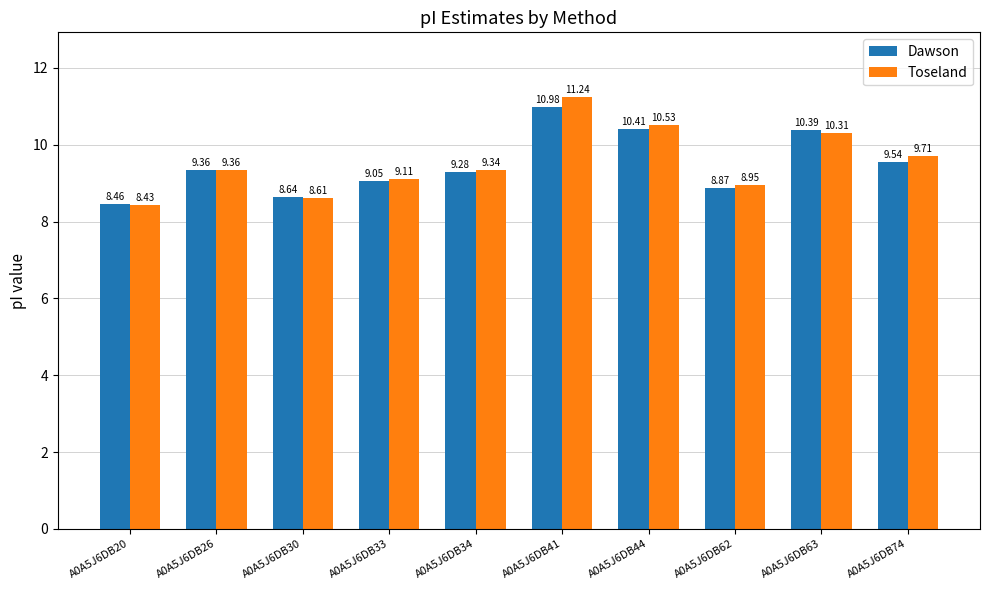

Are the bars grouped side by side (vs. stacked)?

Yes